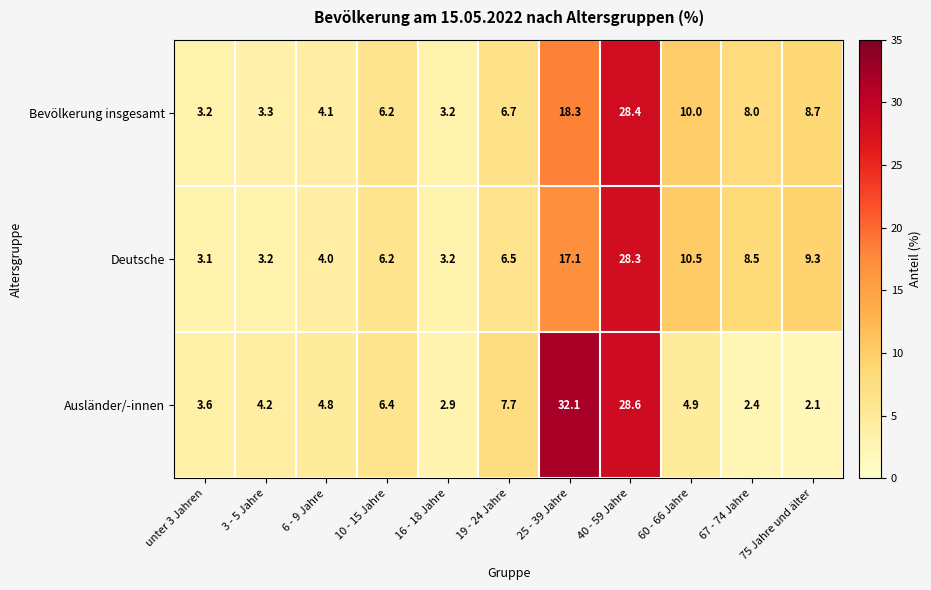

How many distinct data groups are displayed?

3